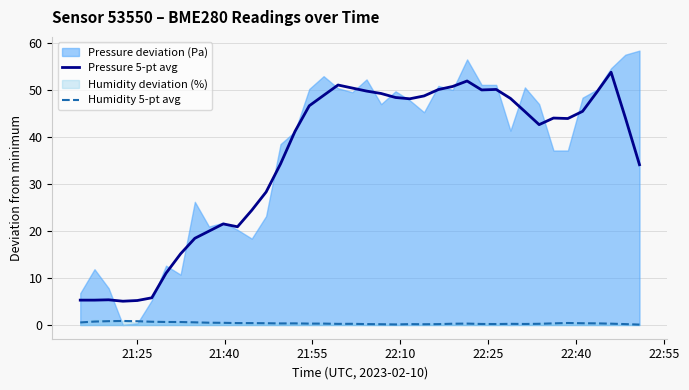

True or false: Humidity 5-pt avg and Pressure 5-pt avg intersect in this chart.

False